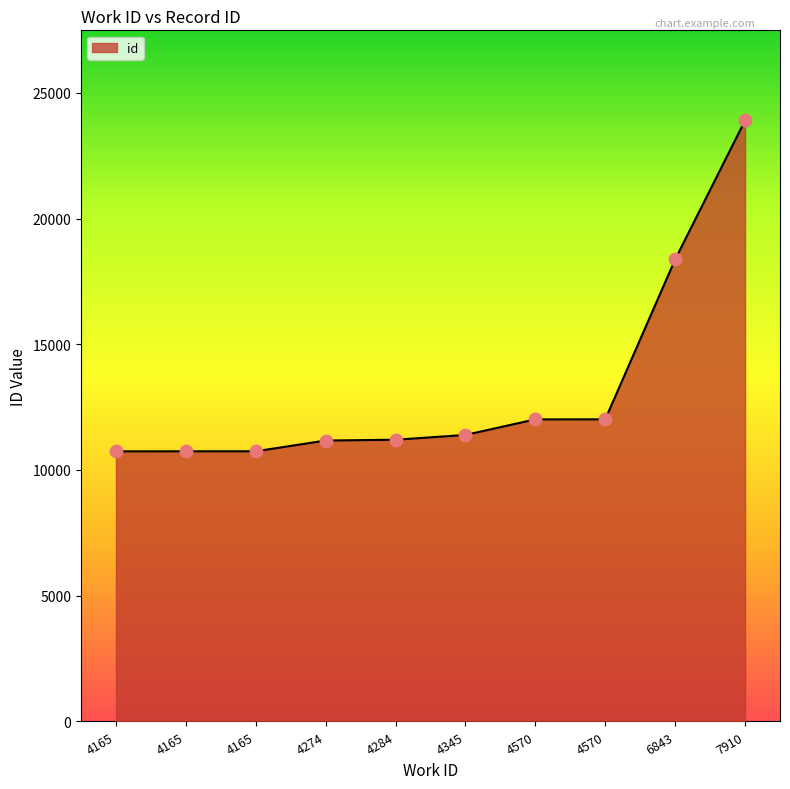

Which has a higher value, 4165 or 6843?

6843